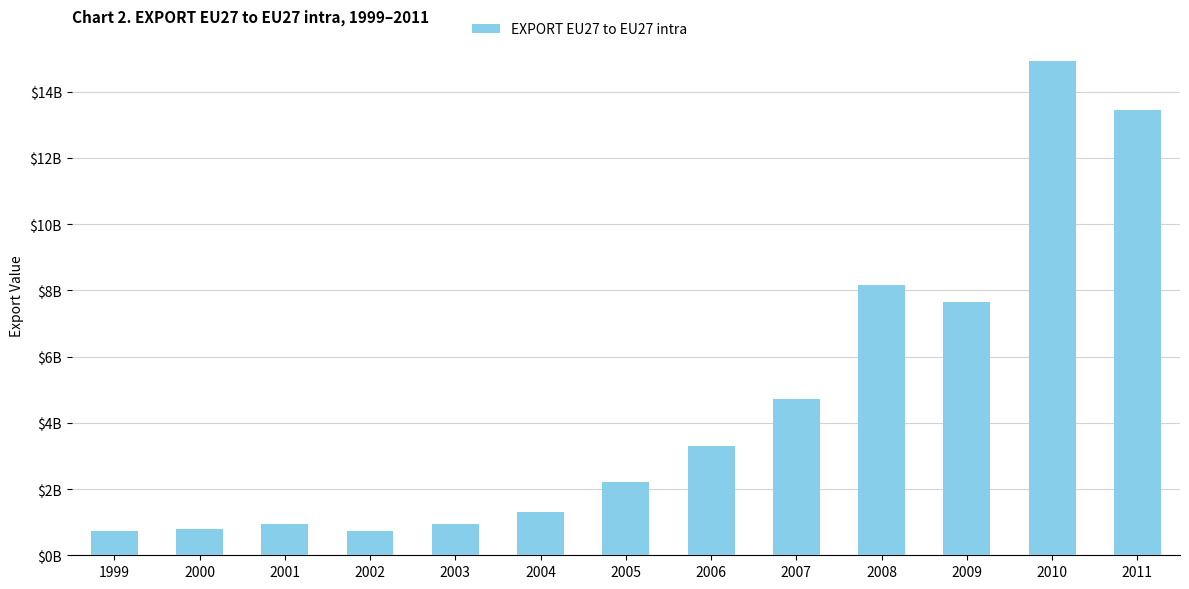

Are the bars horizontal?

No